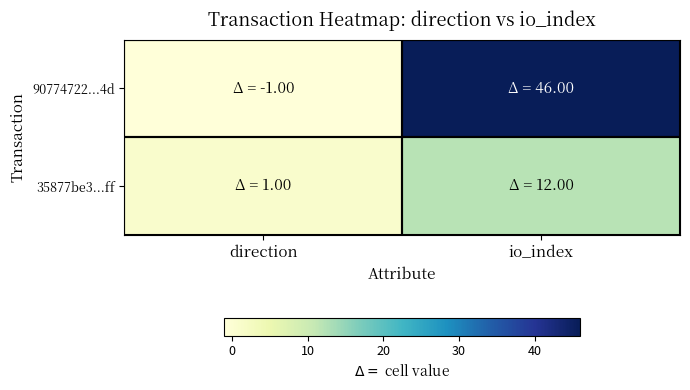

Reading left to right, list all the values displayed in this chart.

90774722...4d: direction=-1	io_index=46
35877be3...ff: direction=1	io_index=12